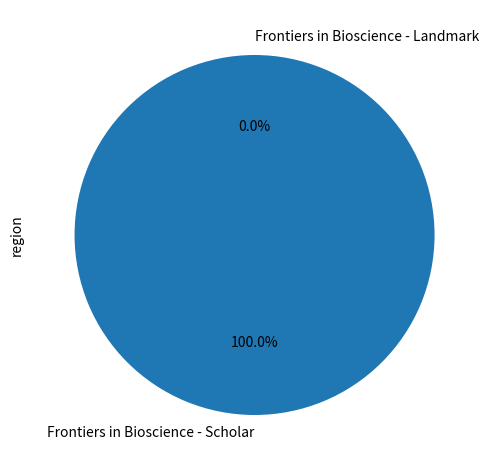

Which category has the smallest portion of the pie?

Frontiers in Bioscience - Landmark